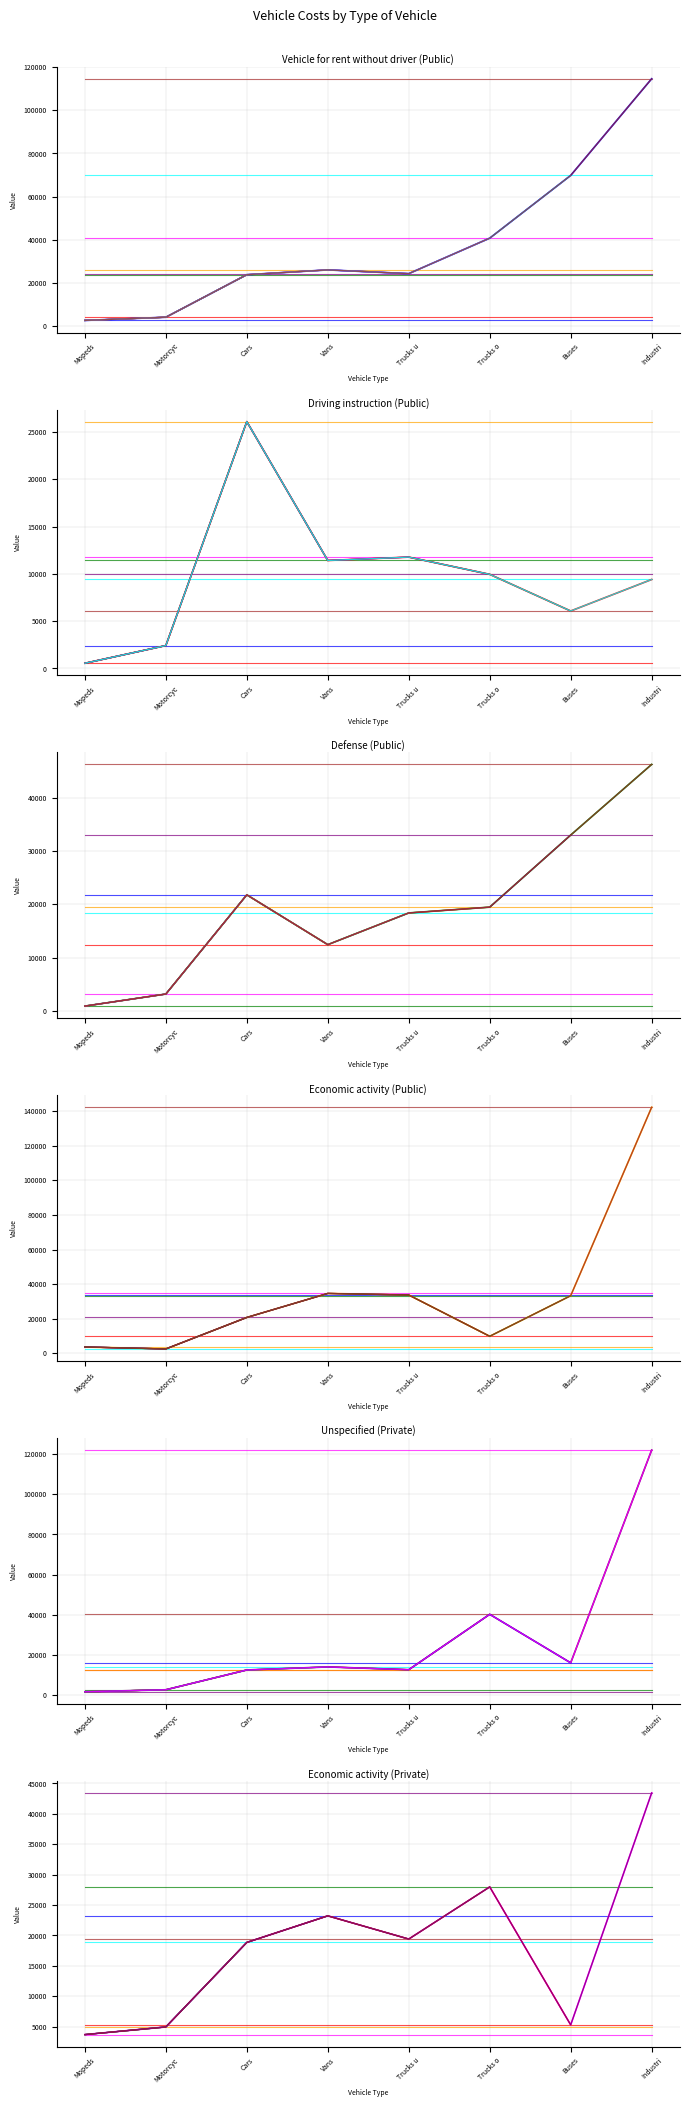

What are all the series names shown in the legend?

Vehicle for rent without driver (Public), Driving instruction (Public), Defense (Public), Economic activity (Public), Unspecified (Private), Economic activity (Private)